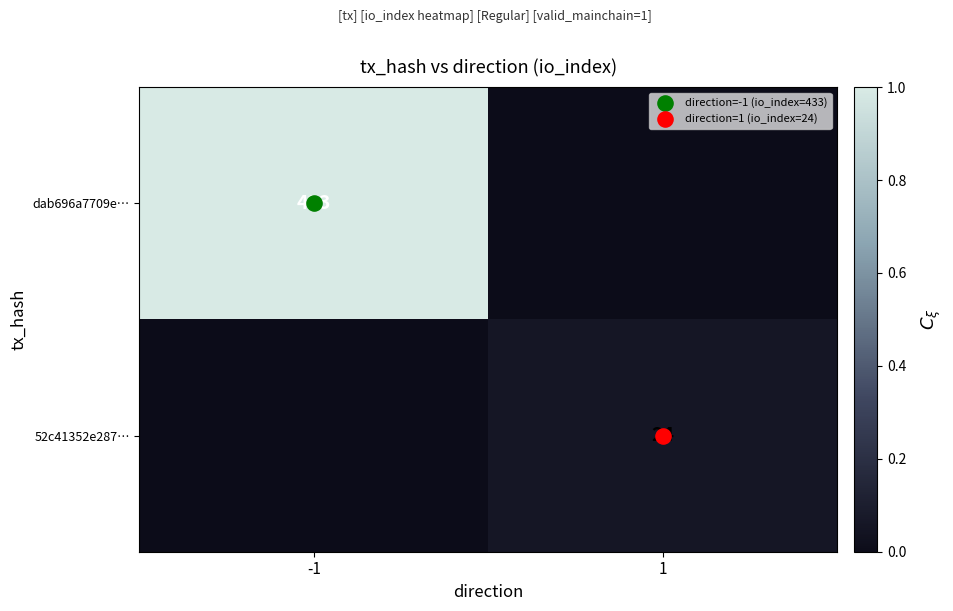

At which category does the chart reach its peak across all series?

-1